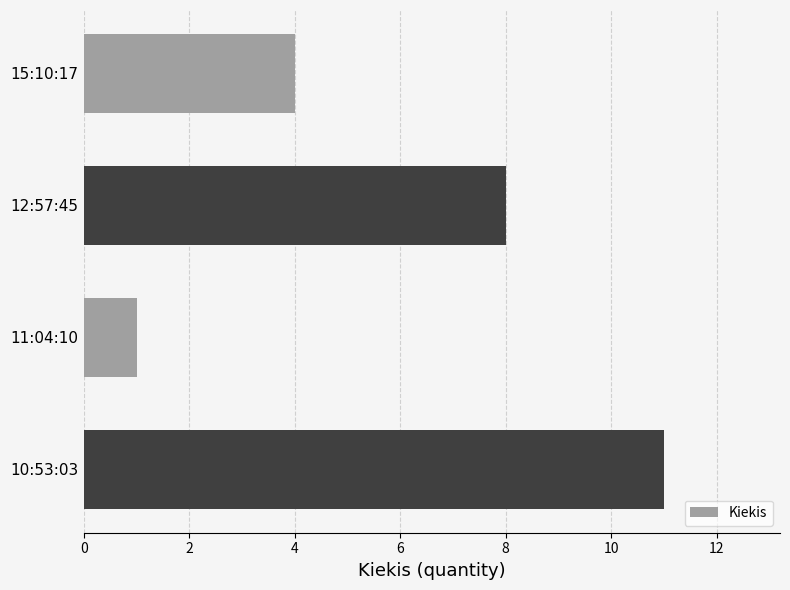

What is the smallest value displayed?

1